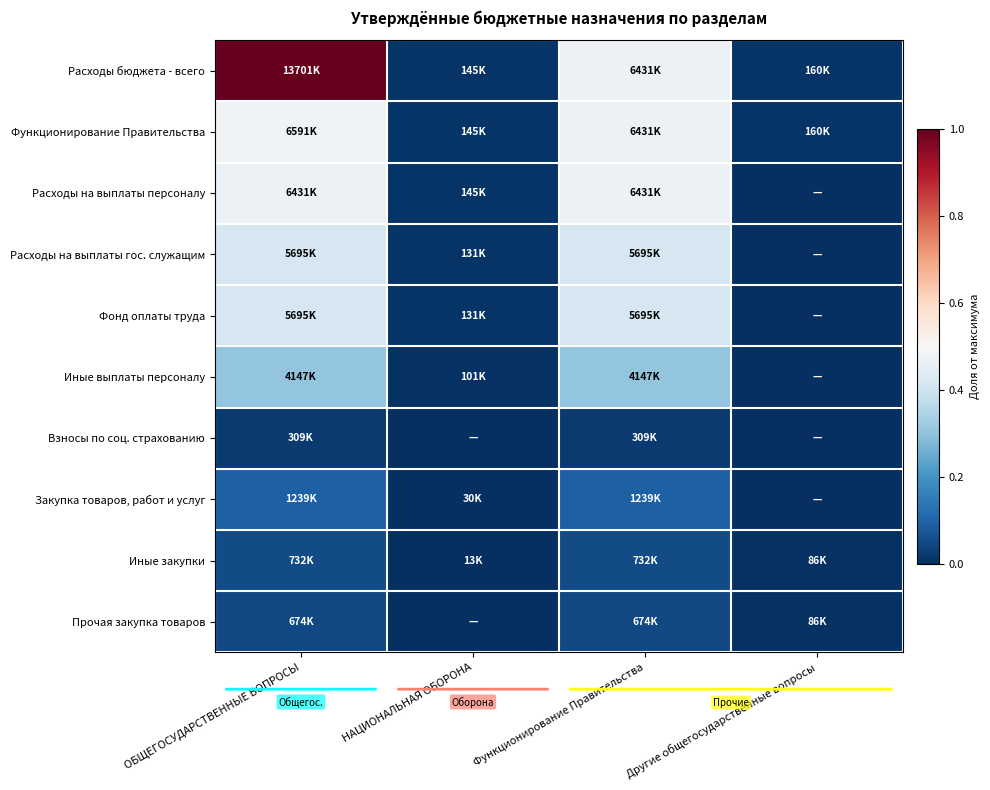

Reading left to right, transcribe all the data shown in this chart.

Расходы бюджета - всего: ОБЩЕГОСУДАРСТВЕННЫЕ ВОПРОСЫ=1.0	НАЦИОНАЛЬНАЯ ОБОРОНА=0.0	Функционирование Правительства=0.5	Другие общегосударственные вопросы=0.0
Функционирование Правительства: ОБЩЕГОСУДАРСТВЕННЫЕ ВОПРОСЫ=0.5	НАЦИОНАЛЬНАЯ ОБОРОНА=0.0	Функционирование Правительства=0.5	Другие общегосударственные вопросы=0.0
Расходы на выплаты персоналу: ОБЩЕГОСУДАРСТВЕННЫЕ ВОПРОСЫ=0.5	НАЦИОНАЛЬНАЯ ОБОРОНА=0.0	Функционирование Правительства=0.5	Другие общегосударственные вопросы=0.0
Расходы на выплаты гос. служащим: ОБЩЕГОСУДАРСТВЕННЫЕ ВОПРОСЫ=0.4	НАЦИОНАЛЬНАЯ ОБОРОНА=0.0	Функционирование Правительства=0.4	Другие общегосударственные вопросы=0.0
Фонд оплаты труда: ОБЩЕГОСУДАРСТВЕННЫЕ ВОПРОСЫ=0.4	НАЦИОНАЛЬНАЯ ОБОРОНА=0.0	Функционирование Правительства=0.4	Другие общегосударственные вопросы=0.0
Иные выплаты персоналу: ОБЩЕГОСУДАРСТВЕННЫЕ ВОПРОСЫ=0.3	НАЦИОНАЛЬНАЯ ОБОРОНА=0.0	Функционирование Правительства=0.3	Другие общегосударственные вопросы=0.0
Взносы по соц. страхованию: ОБЩЕГОСУДАРСТВЕННЫЕ ВОПРОСЫ=0.0	НАЦИОНАЛЬНАЯ ОБОРОНА=0.0	Функционирование Правительства=0.0	Другие общегосударственные вопросы=0.0
Закупка товаров, работ и услуг: ОБЩЕГОСУДАРСТВЕННЫЕ ВОПРОСЫ=0.1	НАЦИОНАЛЬНАЯ ОБОРОНА=0.0	Функционирование Правительства=0.1	Другие общегосударственные вопросы=0.0
Иные закупки: ОБЩЕГОСУДАРСТВЕННЫЕ ВОПРОСЫ=0.1	НАЦИОНАЛЬНАЯ ОБОРОНА=0.0	Функционирование Правительства=0.1	Другие общегосударственные вопросы=0.0
Прочая закупка товаров: ОБЩЕГОСУДАРСТВЕННЫЕ ВОПРОСЫ=0.0	НАЦИОНАЛЬНАЯ ОБОРОНА=0.0	Функционирование Правительства=0.0	Другие общегосударственные вопросы=0.0